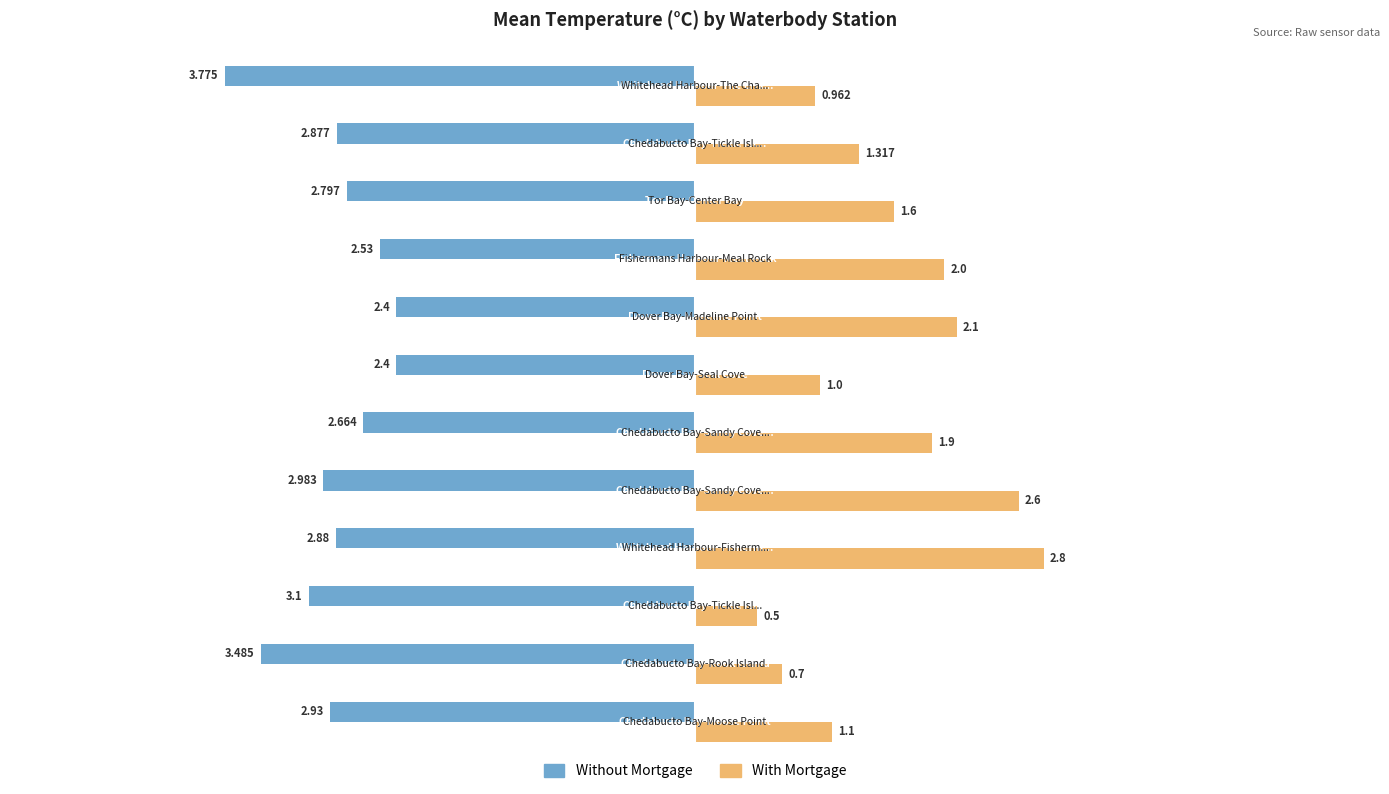

Which series has the widest spread of values?

With Mortgage